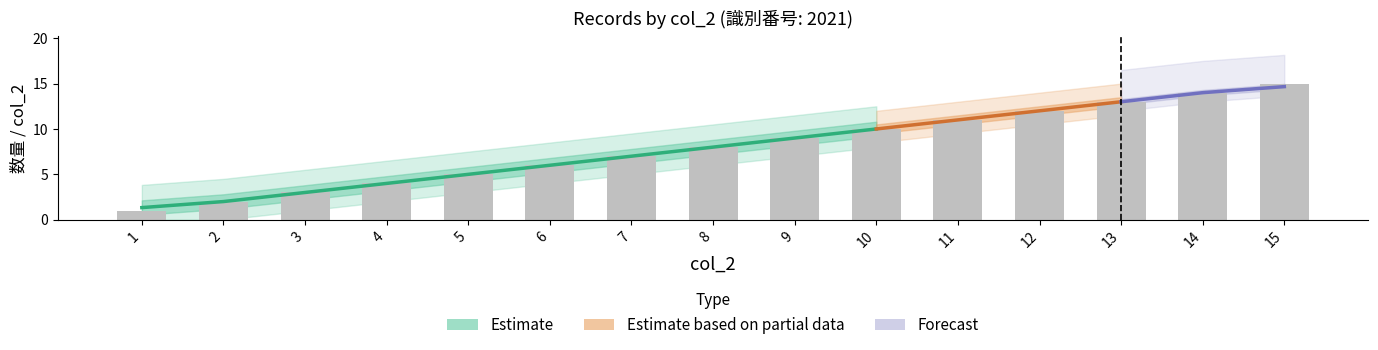

How many data points are above 8?

7